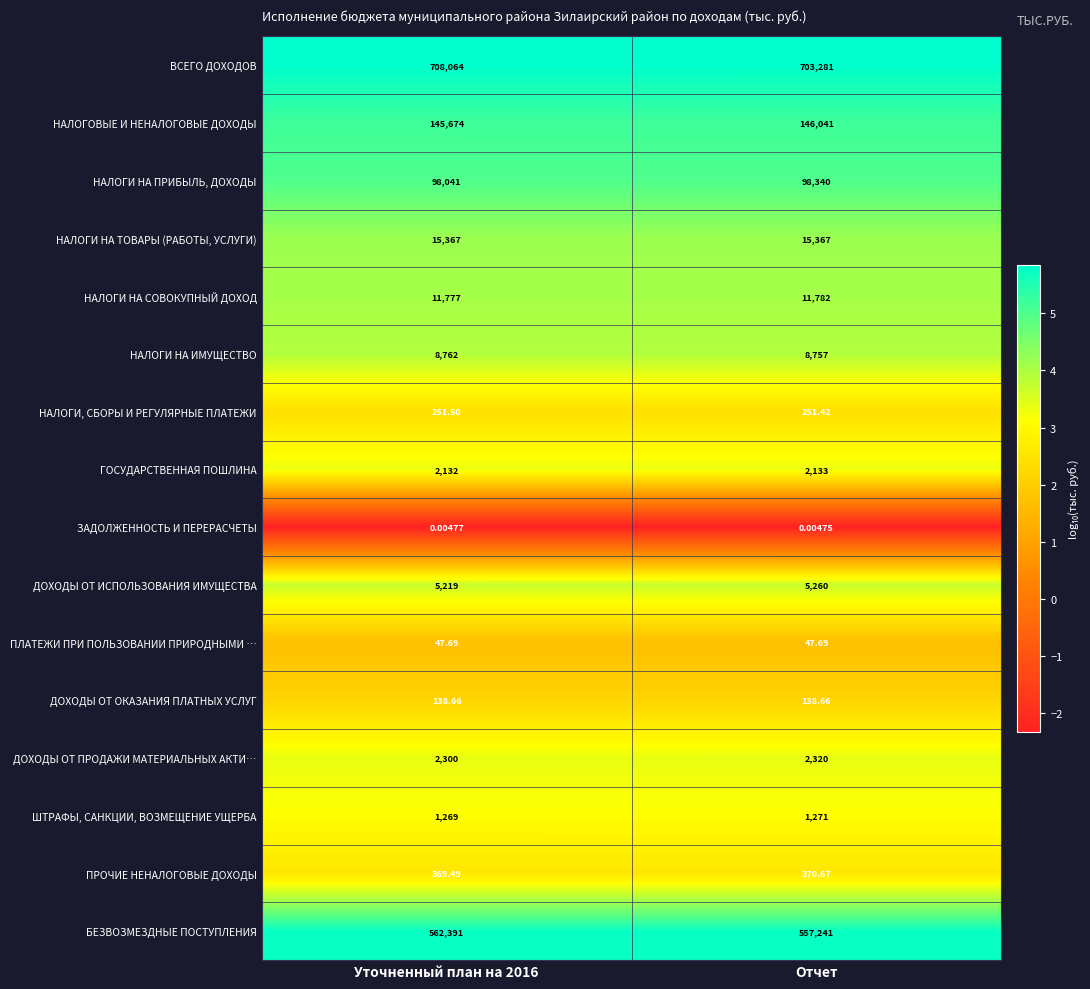

Between Уточненный план на 2016 and Отчет, which series saw the biggest shift?

БЕЗВОЗМЕЗДНЫЕ ПОСТУПЛЕНИЯ